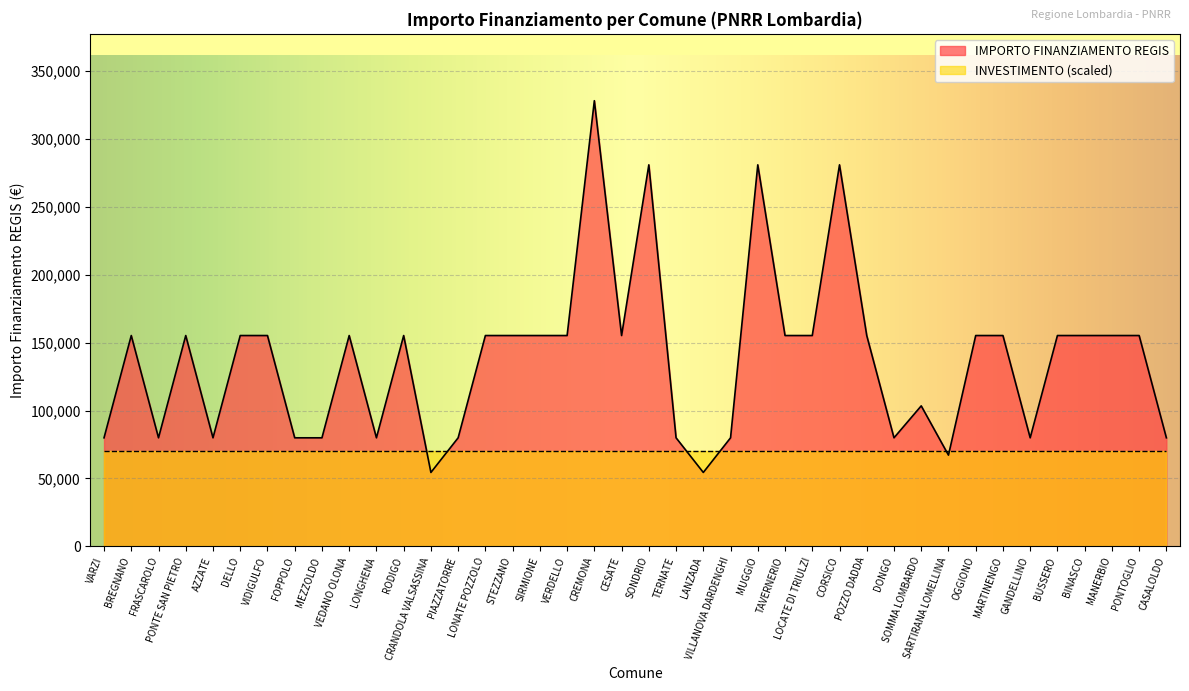

What is the label of the 21st point from the right?

CESATE